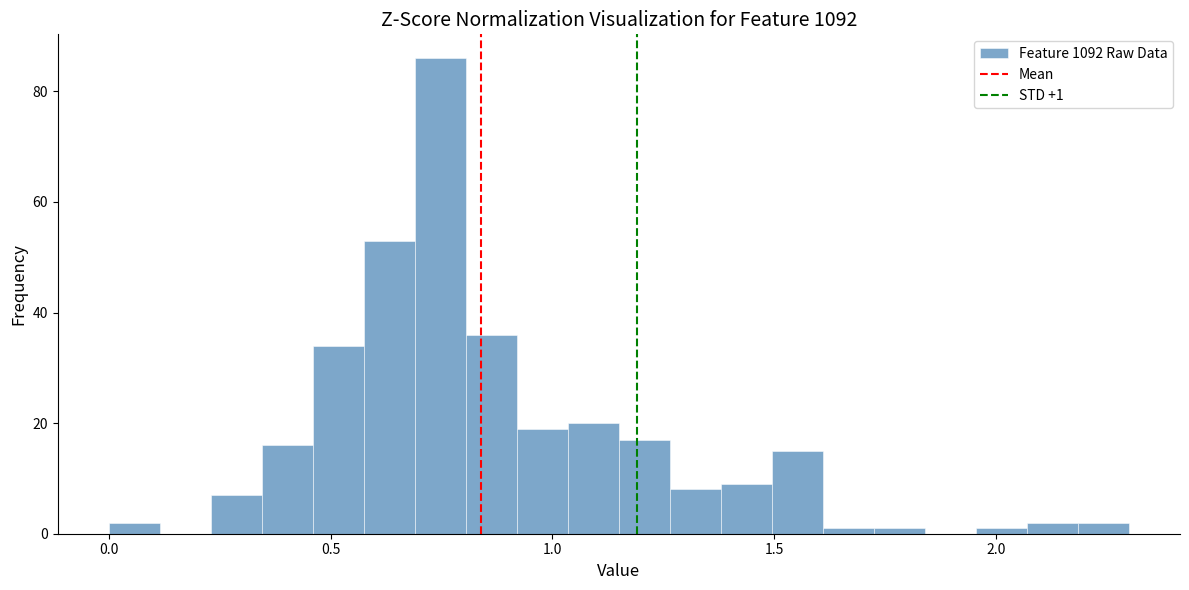

Around what value on the x-axis is the tallest bar? Give the approximate position of its centre, as read against the axis.

0.75